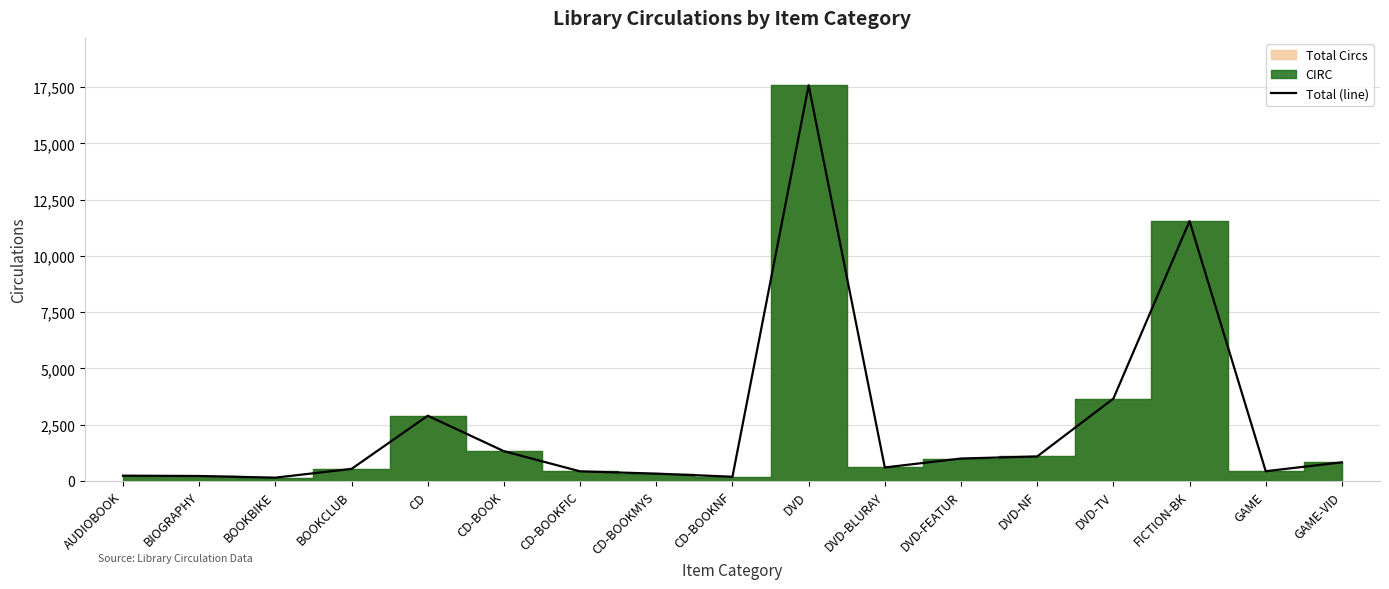

What is the sum of all values?

43039